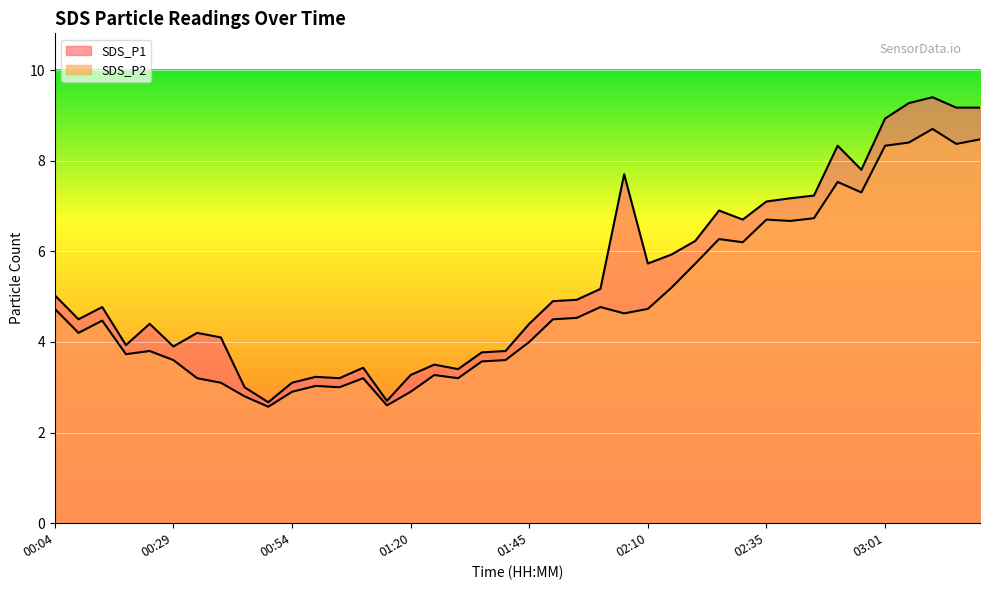

Reading left to right, list all the values displayed in this chart.

SDS_P1: 00:04=5.0	00:09=4.5	00:14=4.8	00:19=3.9	00:24=4.4	00:29=3.9	00:34=4.2	00:39=4.1	00:44=3.0	00:49=2.7	00:54=3.1	00:59=3.2	01:04=3.2	01:09=3.4	01:15=2.7	01:20=3.3	01:25=3.5	01:30=3.4	01:35=3.8	01:40=3.8	01:45=4.4	01:50=4.9	01:55=4.9	02:00=5.2	02:05=7.7	02:10=5.7	02:15=5.9	02:20=6.2	02:25=6.9	02:30=6.7	02:35=7.1	02:41=7.2	02:46=7.2	02:51=8.3	02:56=7.8	03:01=8.9	03:06=9.3	03:11=9.4	03:16=9.2	03:21=9.2
SDS_P2: 00:04=4.7	00:09=4.2	00:14=4.5	00:19=3.7	00:24=3.8	00:29=3.6	00:34=3.2	00:39=3.1	00:44=2.8	00:49=2.6	00:54=2.9	00:59=3.0	01:04=3.0	01:09=3.2	01:15=2.6	01:20=2.9	01:25=3.3	01:30=3.2	01:35=3.6	01:40=3.6	01:45=4.0	01:50=4.5	01:55=4.5	02:00=4.8	02:05=4.6	02:10=4.7	02:15=5.2	02:20=5.7	02:25=6.3	02:30=6.2	02:35=6.7	02:41=6.7	02:46=6.7	02:51=7.5	02:56=7.3	03:01=8.3	03:06=8.4	03:11=8.7	03:16=8.4	03:21=8.5